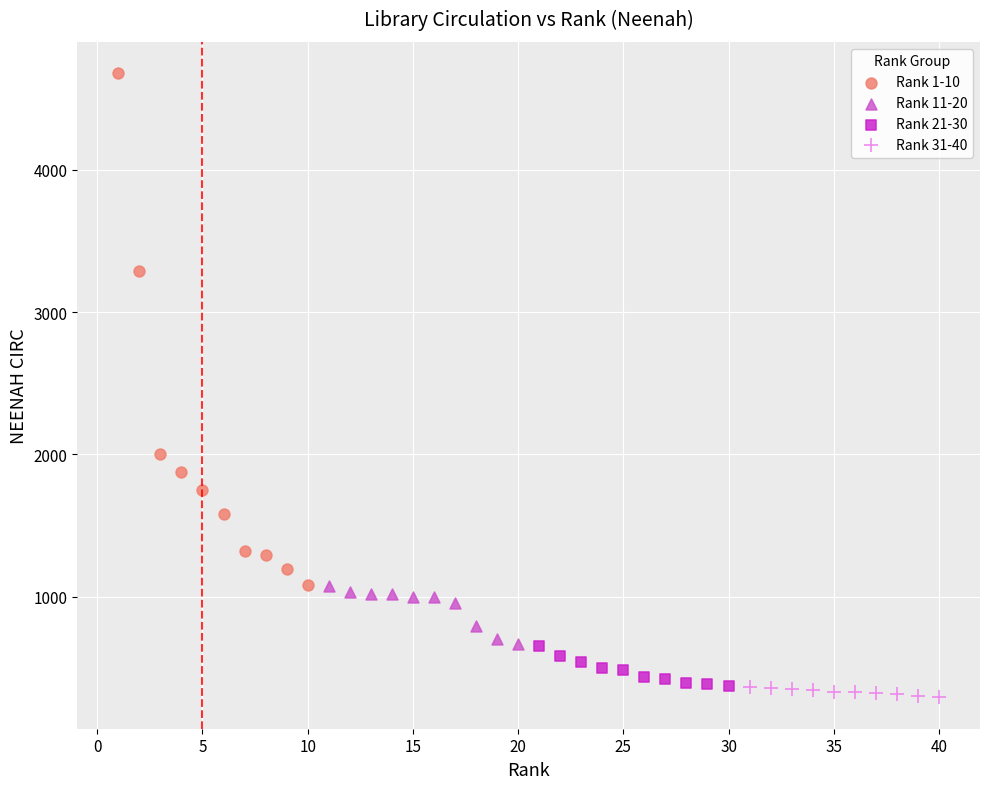

What are all the series names shown in the legend?

Rank 1-10, Rank 11-20, Rank 21-30, Rank 31-40